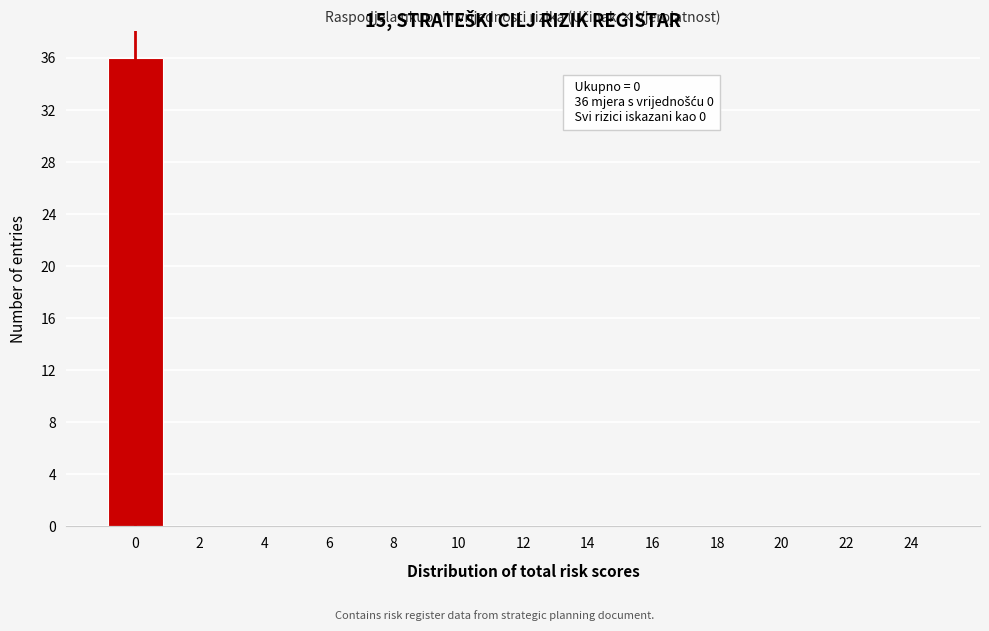

Reading left to right, list all the values displayed in this chart.

0=36	2=0	4=0	6=0	8=0	10=0	12=0	14=0	16=0	18=0	20=0	22=0	24=0